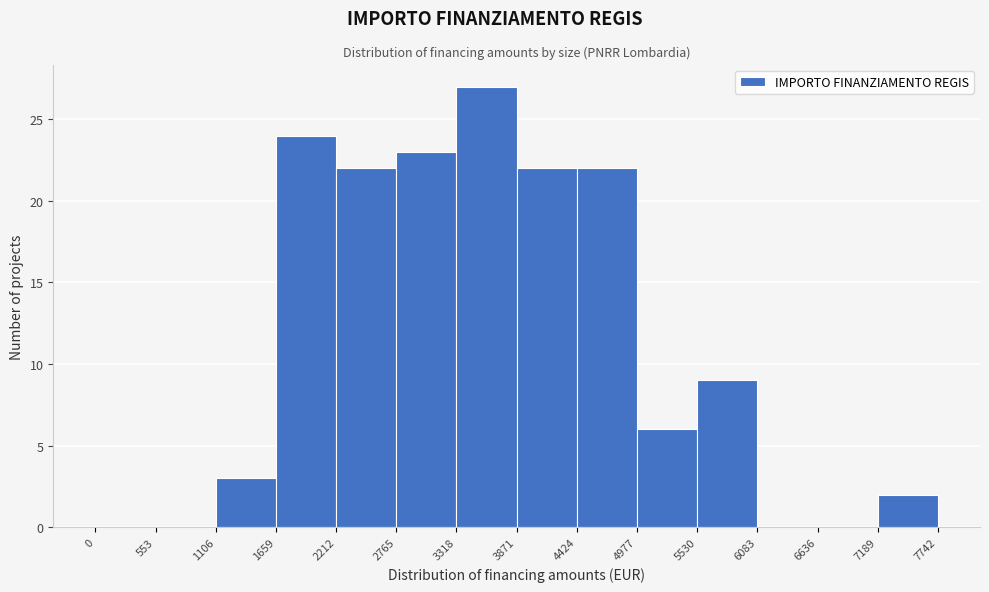

Reading left to right, transcribe this chart: for each bar, give the range it covers on the x-axis and its height. The values are not printed on the chart, so give them approximately, as read against the axis.

0 to 553: 0
553 to 1106: 0
1106 to 1659: 3
1659 to 2212: 24
2212 to 2765: 22
2765 to 3318: 23
3318 to 3871: 27
3871 to 4424: 22
4424 to 4977: 22
4977 to 5530: 6
5530 to 6083: 9
6083 to 6636: 0
6636 to 7189: 0
7189 to 7742: 2